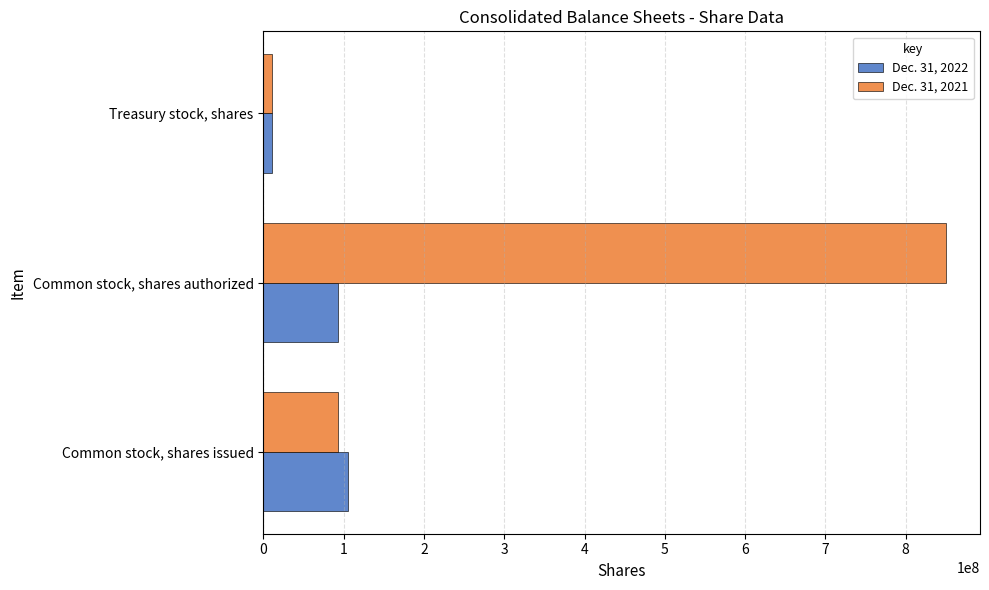

True or false: Dec. 31, 2022 has a value of 63369368 at Common stock, shares authorized.

False